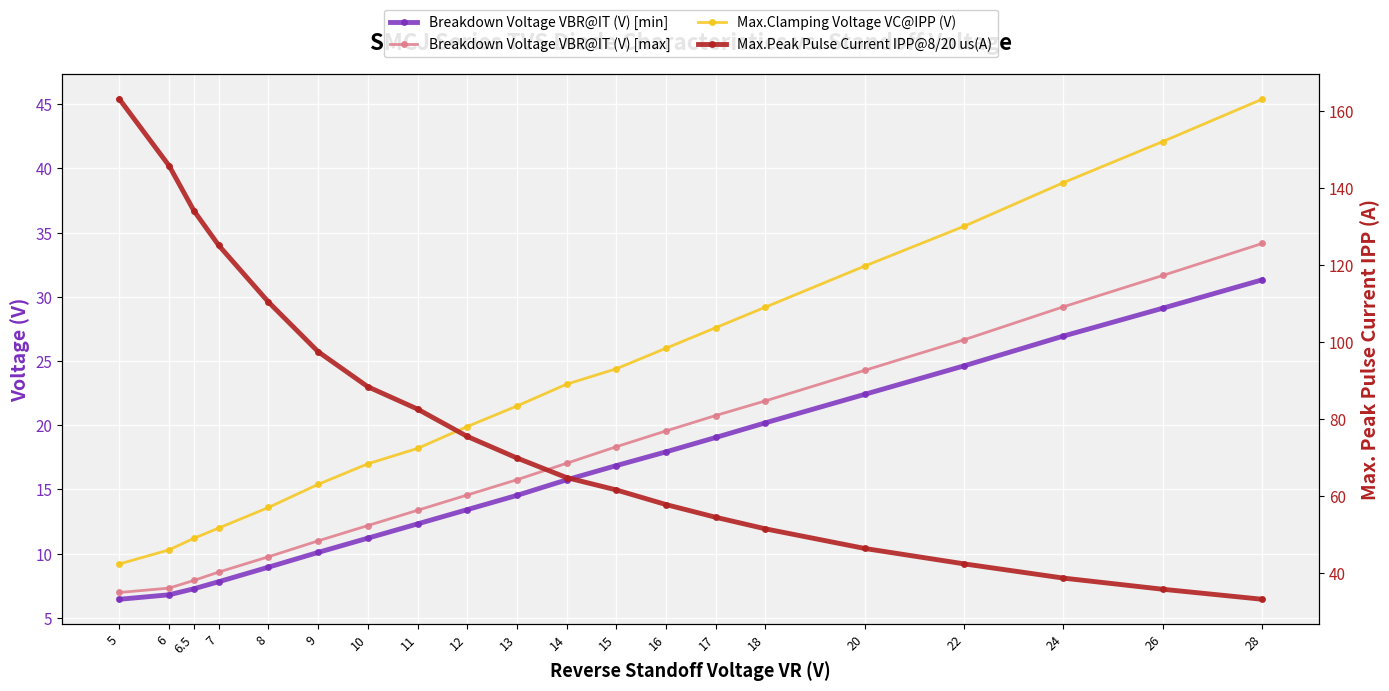

What is the minimum value for Max.Clamping Voltage VC@IPP (V)?

9.2